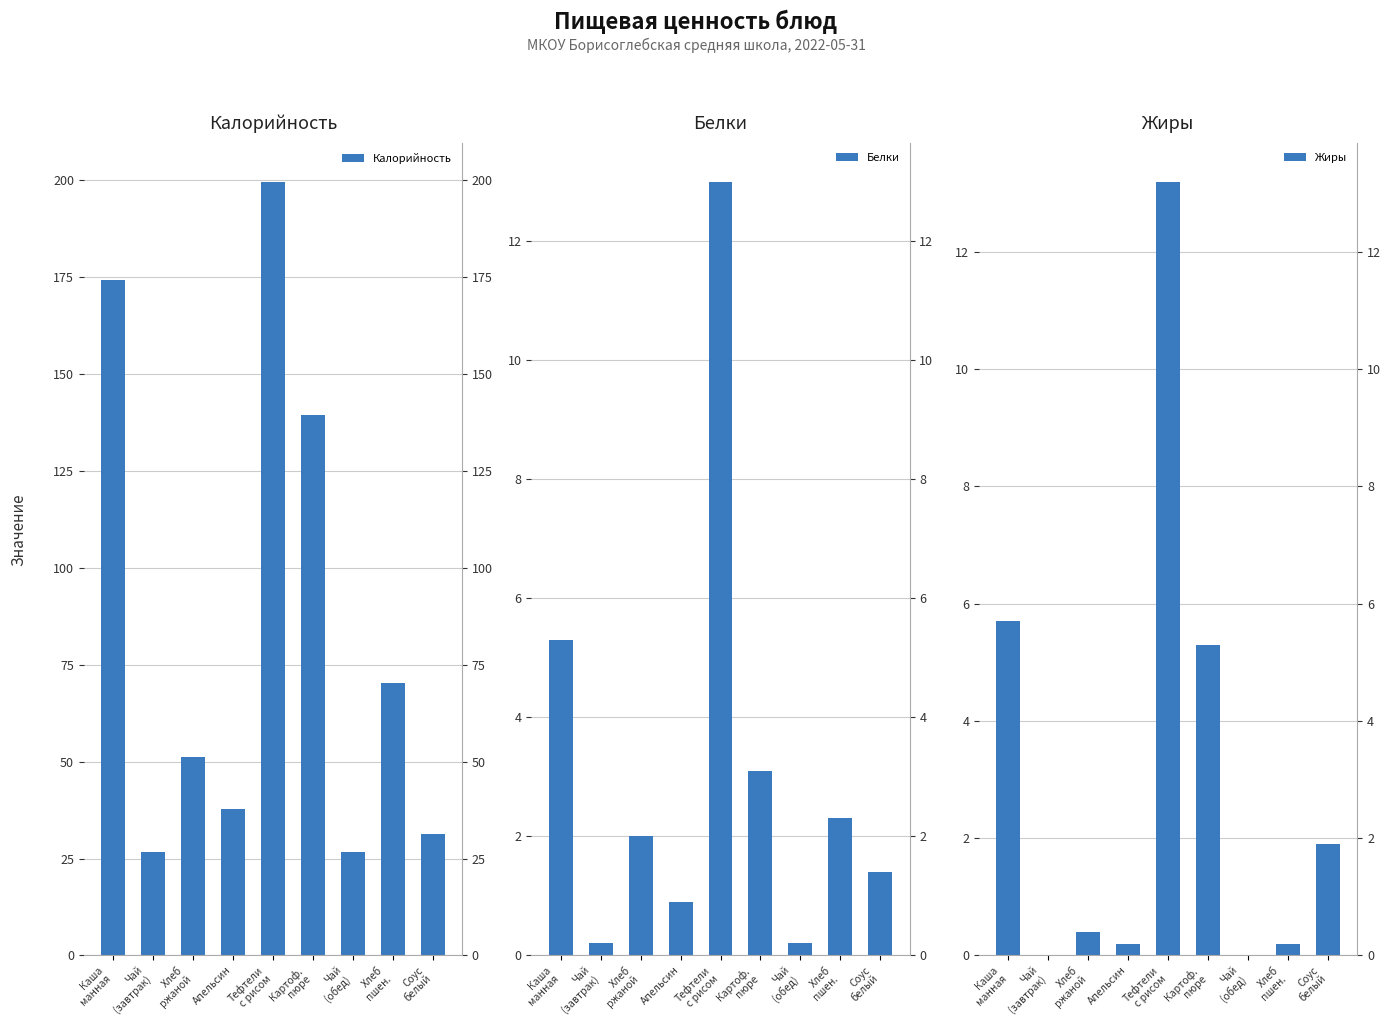

Between Картоф.
пюре and Чай
(обед), which series saw the biggest shift?

Калорийность